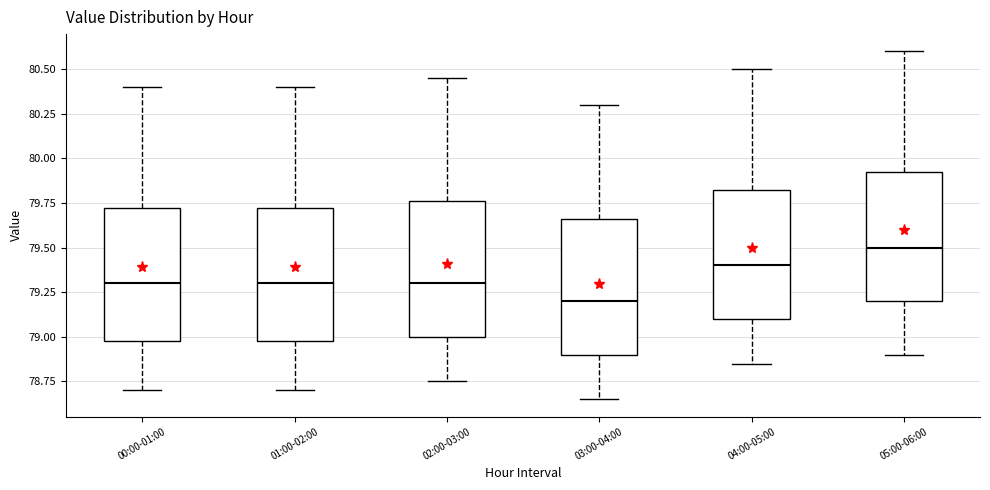

Where is the lower edge of the box for 05:00-06:00 on the y-axis? The values are not printed on the chart, so give them approximately, as read against the axis.

79.20